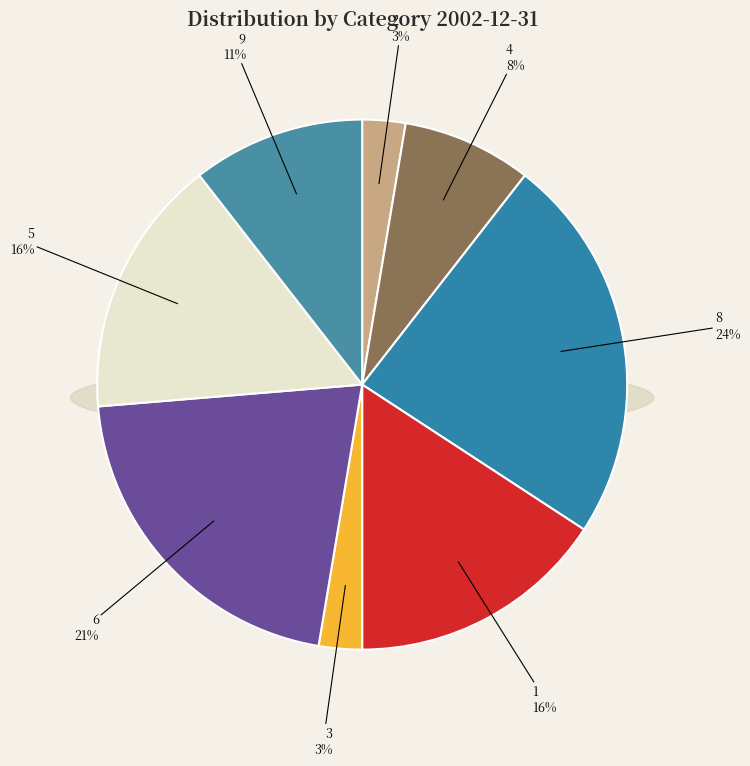

What is the largest slice in the pie chart?

8